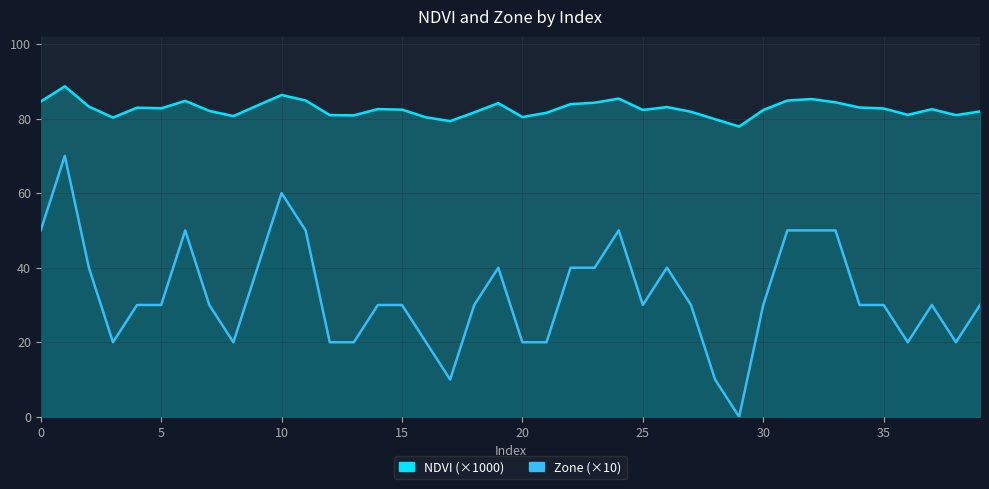

Reading left to right, extract all data points from this chart.

NDVI (×1000): 84.6	88.6	83.2	80.3	82.9	82.7	84.7	82.1	80.7	83.5	86.3	84.8	80.9	80.9	82.5	82.4	80.3	79.3	81.7	84.1	80.4	81.5	83.9	84.2	85.3	82.3	83.1	81.8	79.8	77.9	82.3	84.8	85.2	84.3	83.0	82.7	81.0	82.5	80.9	81.9
Zone (×10): 50.0	70.0	40.0	20.0	30.0	30.0	50.0	30.0	20.0	40.0	60.0	50.0	20.0	20.0	30.0	30.0	20.0	10.0	30.0	40.0	20.0	20.0	40.0	40.0	50.0	30.0	40.0	30.0	10.0	0.0	30.0	50.0	50.0	50.0	30.0	30.0	20.0	30.0	20.0	30.0